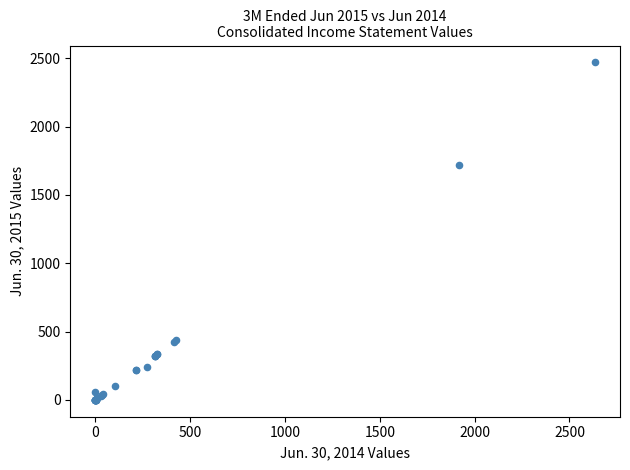

What Y value in the scatter plot is closest to 1235?

1716.4